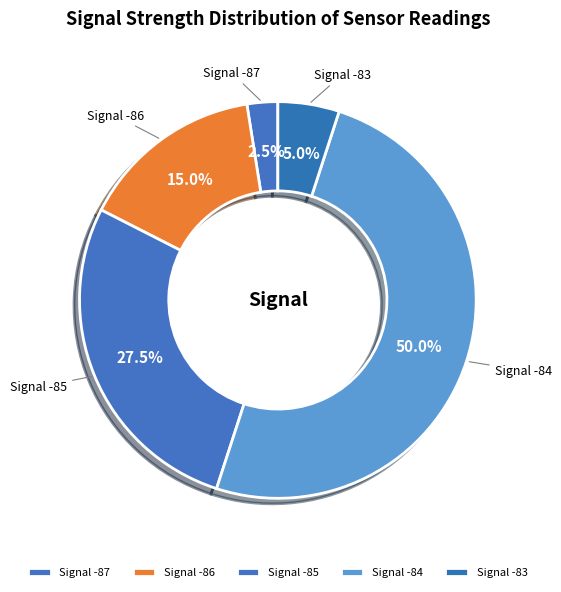

Is Signal -87 the majority of the pie?

No